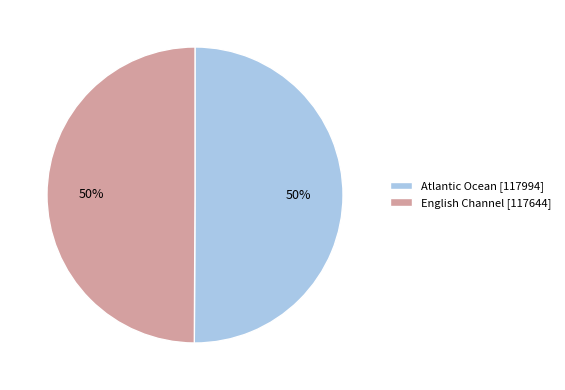

What is the ratio of the value at English Channel [117644] to the value at Atlantic Ocean [117994]?

1.0